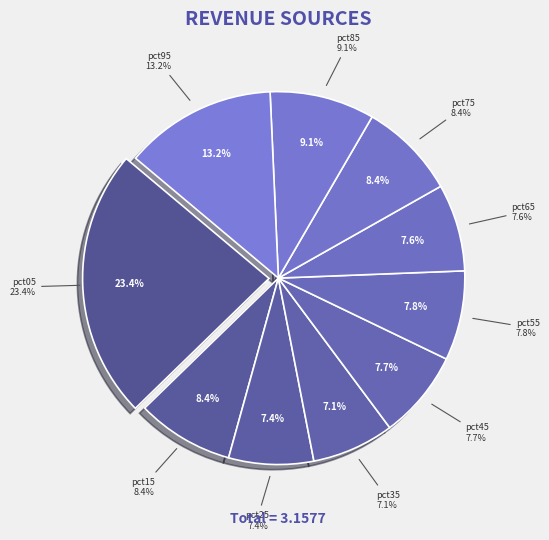

Combined, do pct75 and pct45 account for over 50%?

No